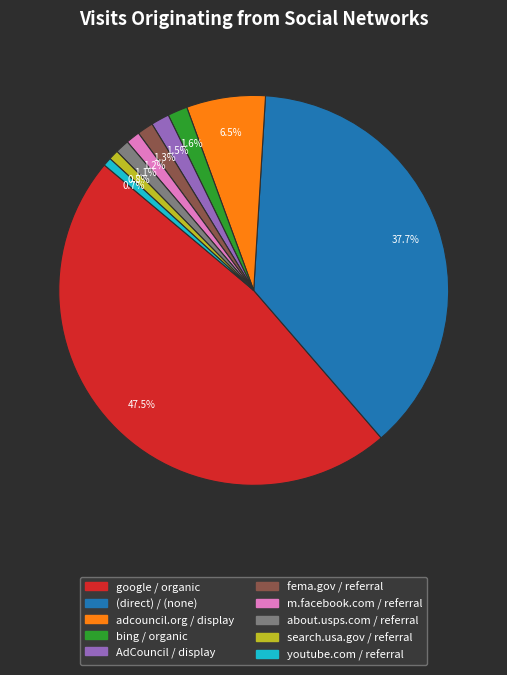

Combined, what portion of the pie is bing / organic and m.facebook.com / referral?

2.8%